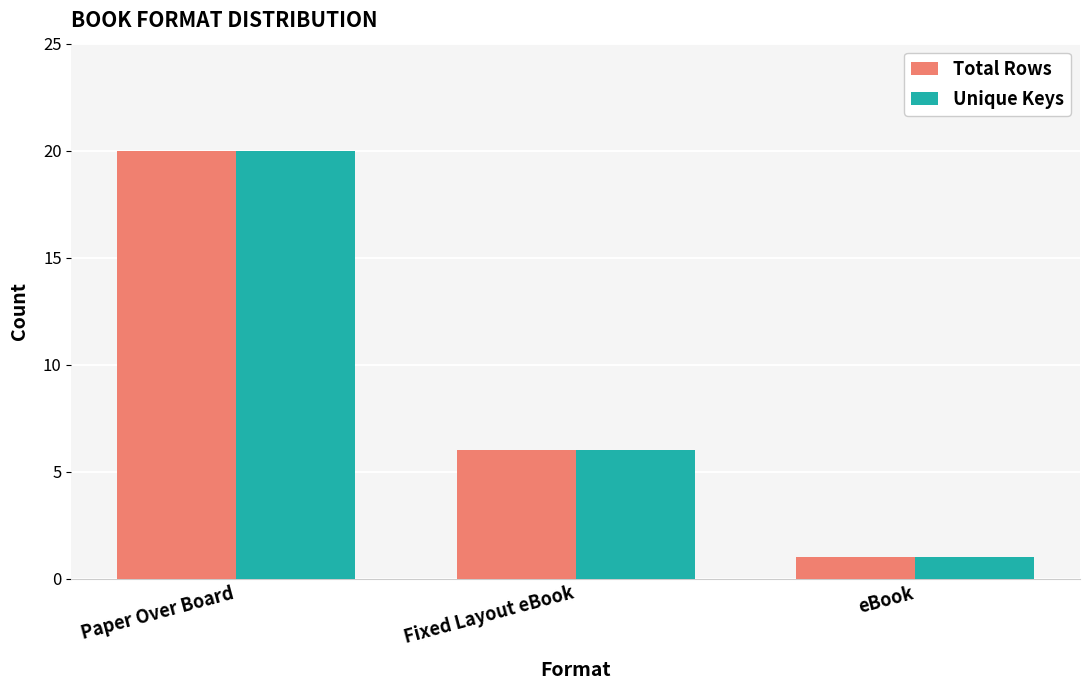

The Total Rows series shows 6 at Fixed Layout eBook. True or false?

True